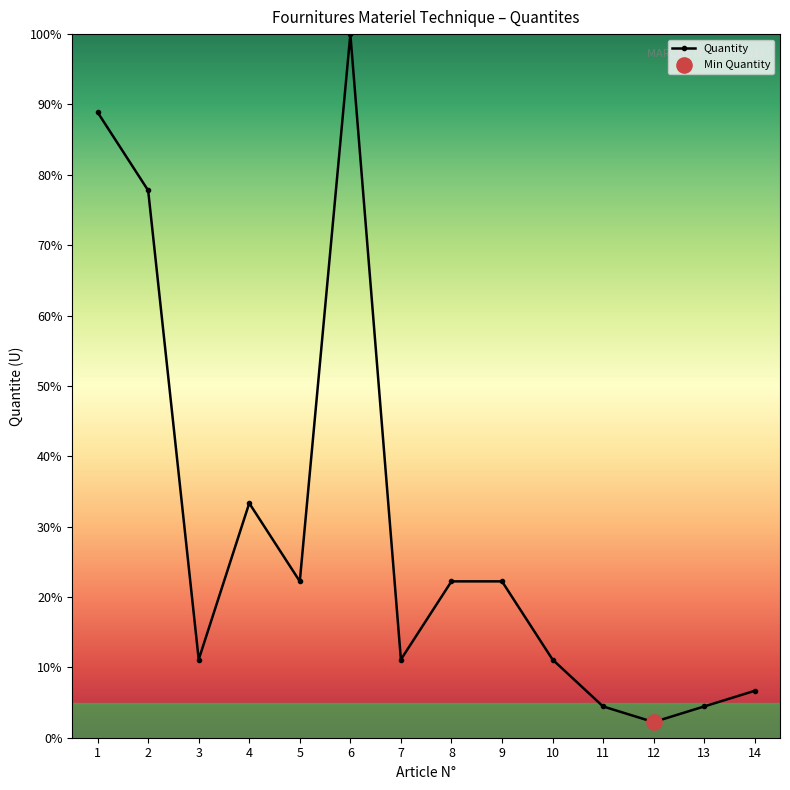

What is the change in value from 9 to 13?

-17.8